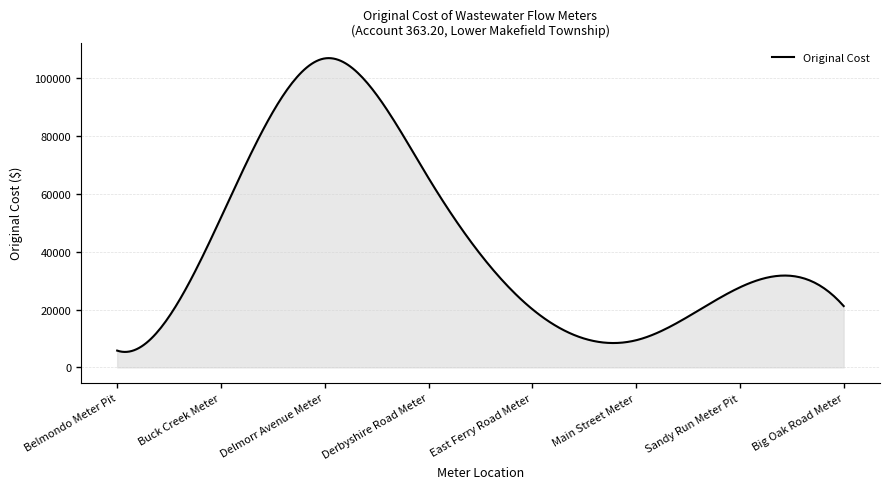

What is the greatest value displayed?

106917.6